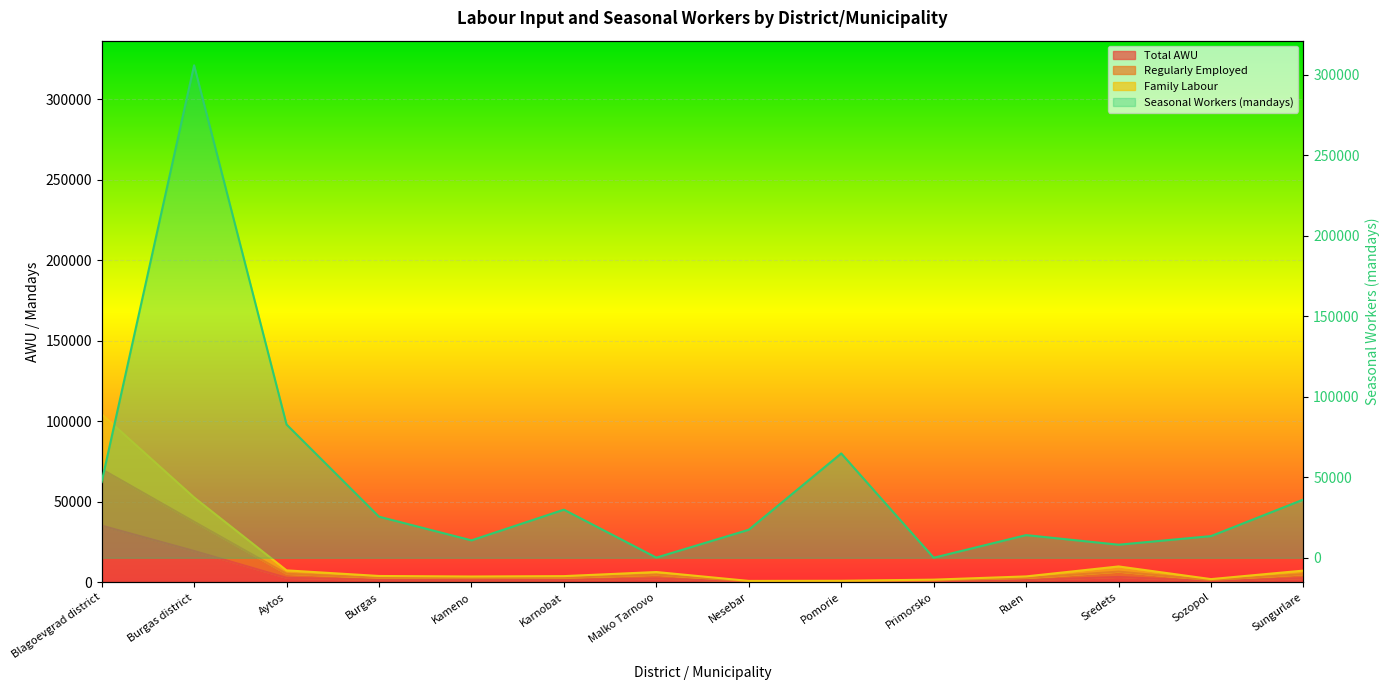

At which category is the sum across all series the highest?

Burgas district